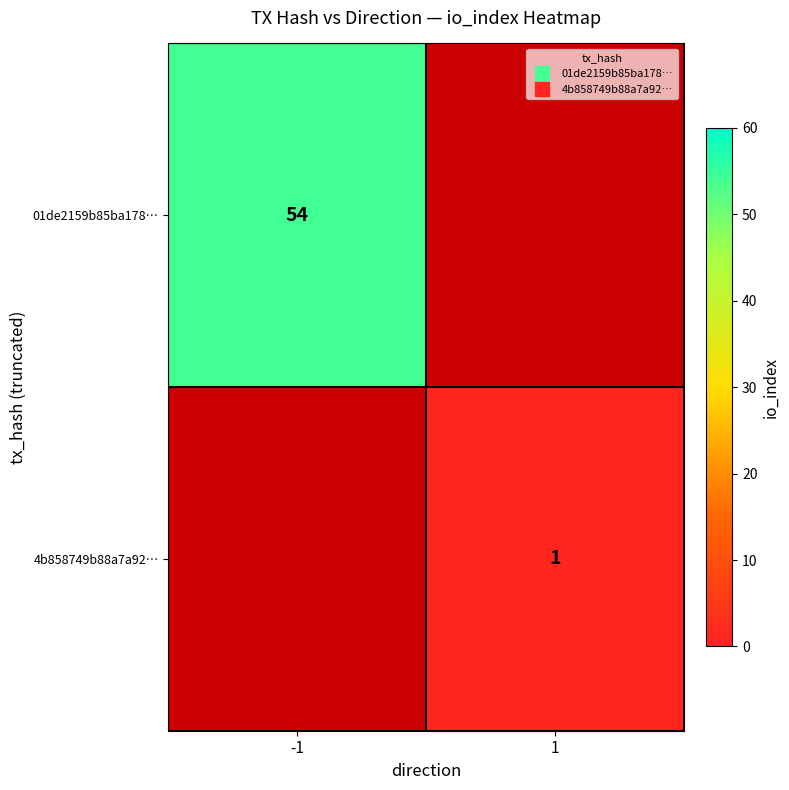

Which category has the lowest value in the 01de2159b85ba178… series?

-1